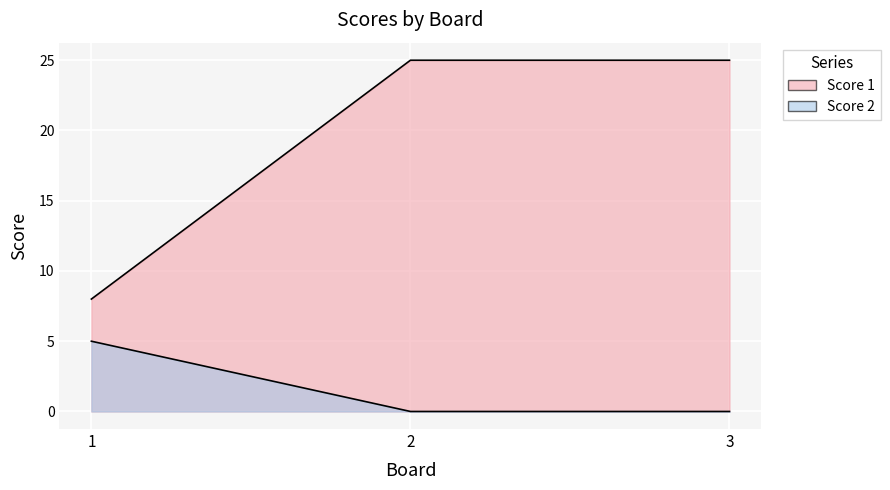

Rank the series by their maximum value, from lowest to highest.

Score 2, Score 1